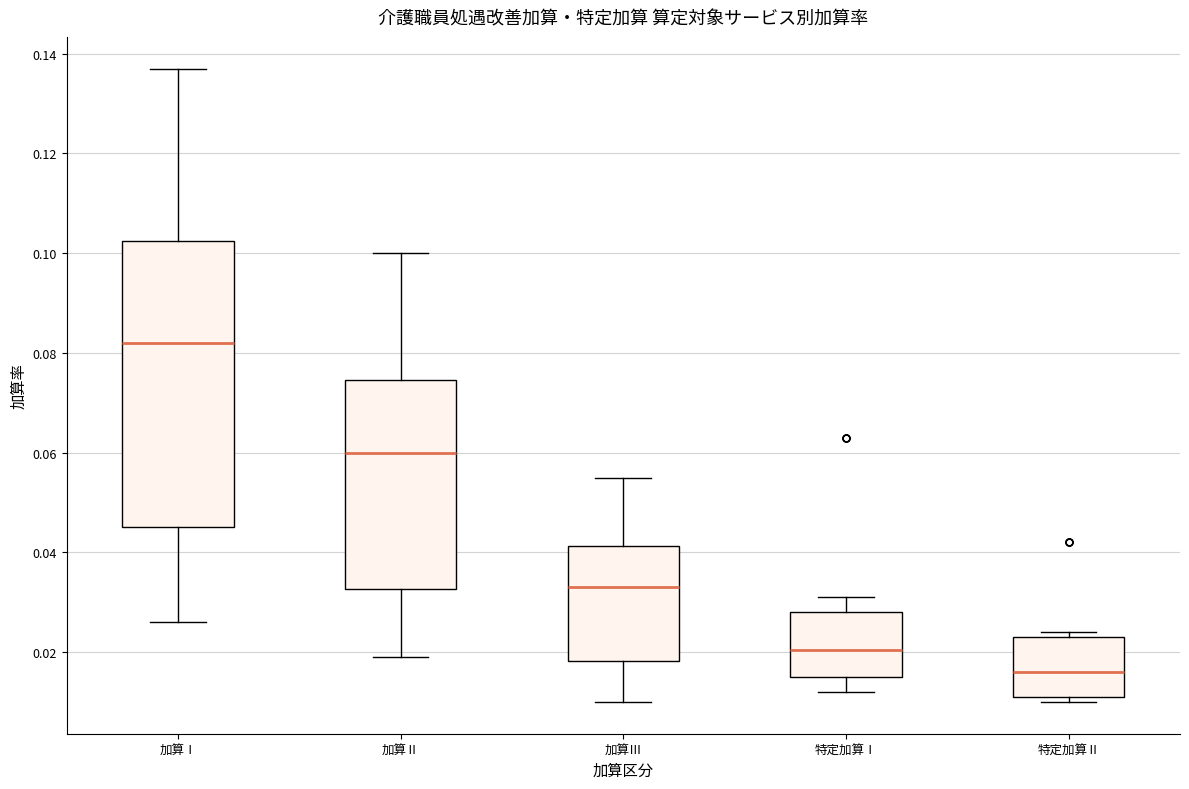

Where does the median line of the box for 特定加算Ⅰ sit on the y-axis? The values are not printed on the chart, so give them approximately, as read against the axis.

0.020